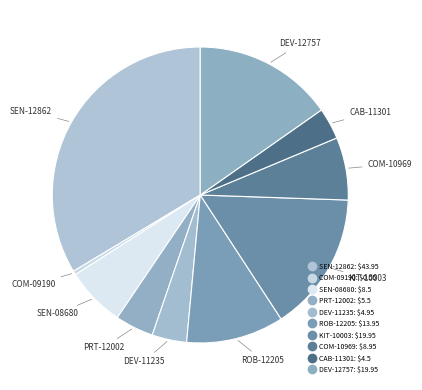

How many slices are in this pie chart?

10